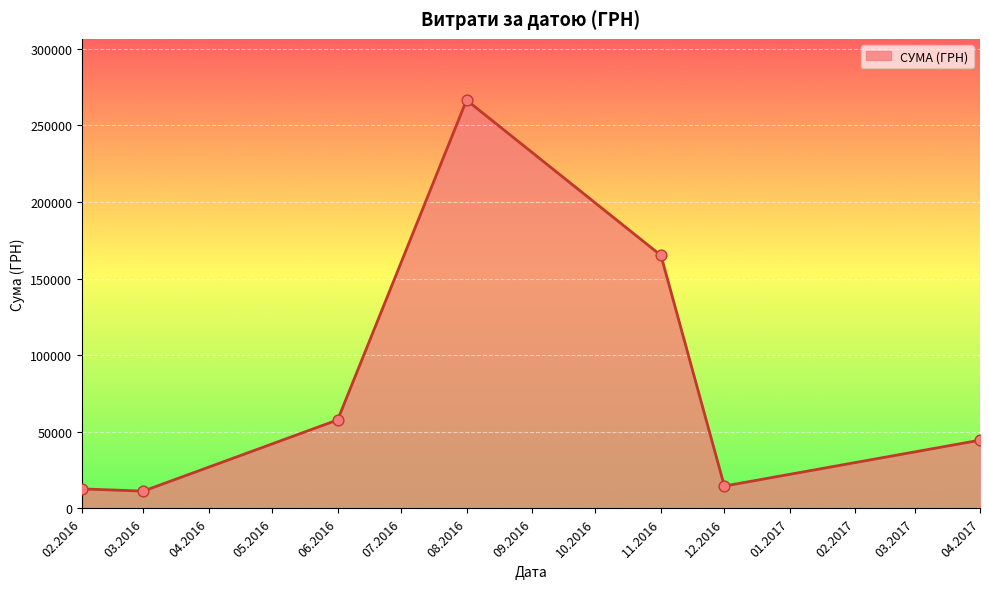

What is the change in value from 02.2016 to 11.2016?

+152330.1